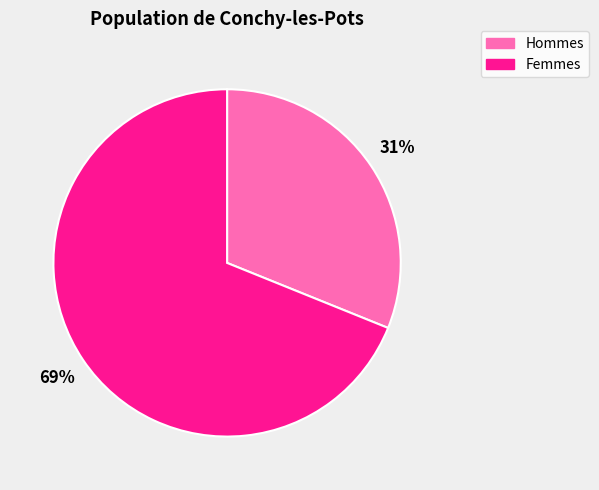

To the nearest percent, what is the average slice percentage?

50%